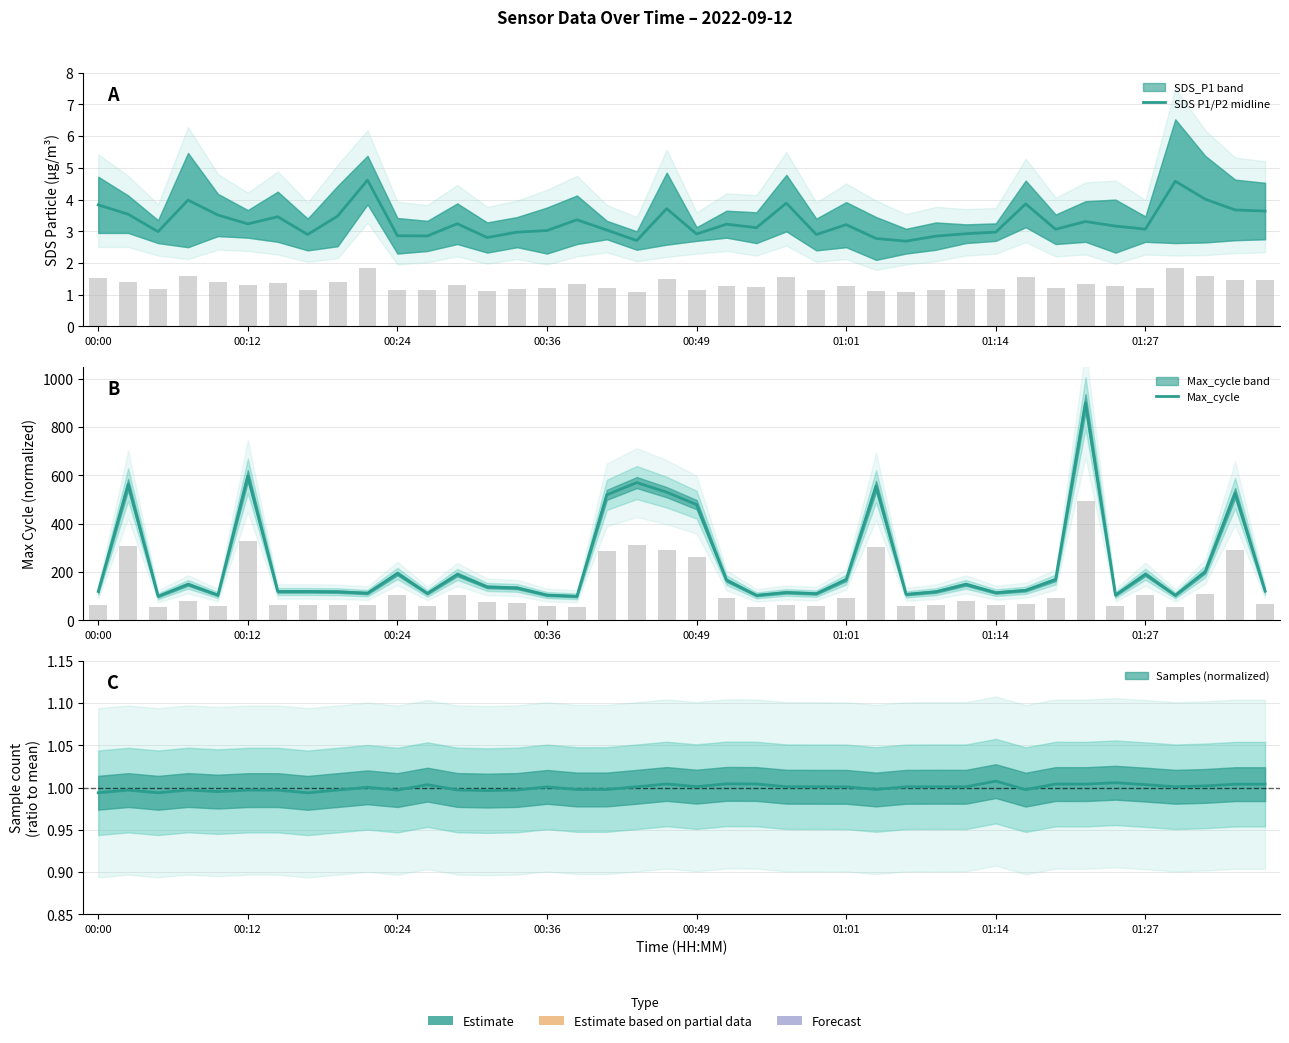

What is the spread (max minus min) of values at 36?

99.4